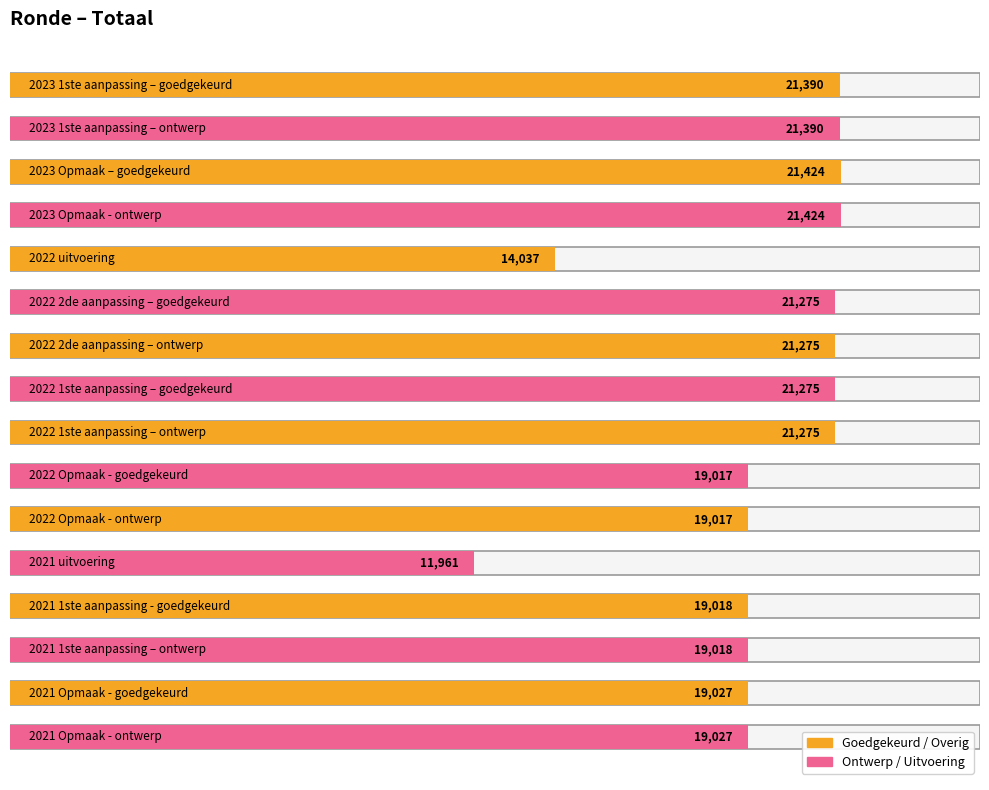

The chart shows a value of 14904 at 2023 1ste aanpassing – ontwerp. True or false?

False